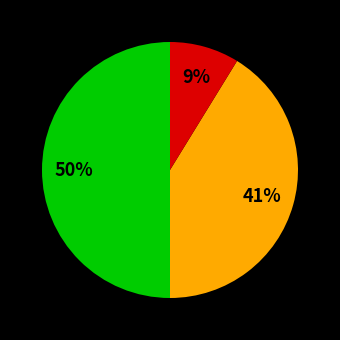

To the nearest percent, what is the average slice percentage?

33%